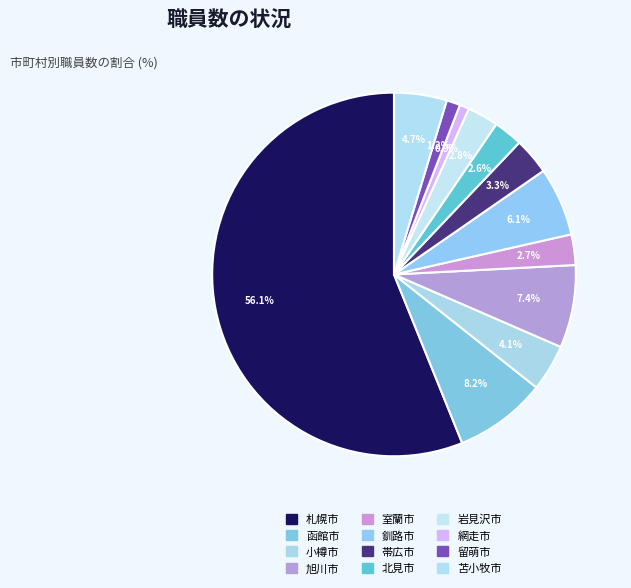

To the nearest percent, what is the combined percentage of 網走市 and 旭川市?

8%